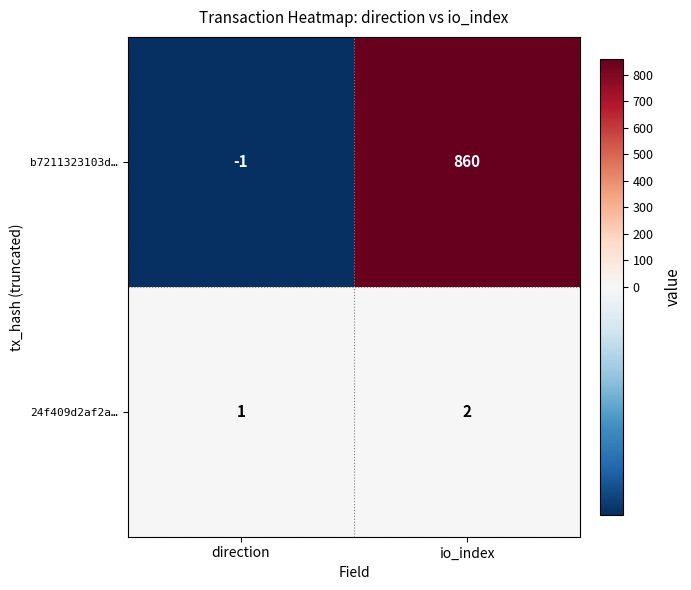

Count the number of data series in this chart.

2